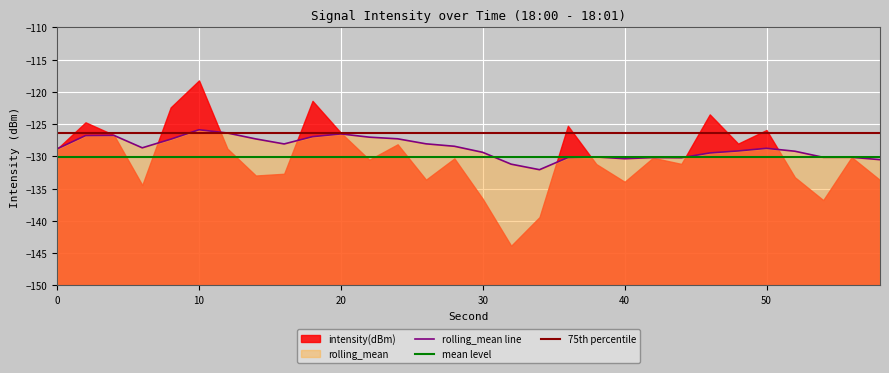

What is the value of the 22nd point from the left?

-130.2